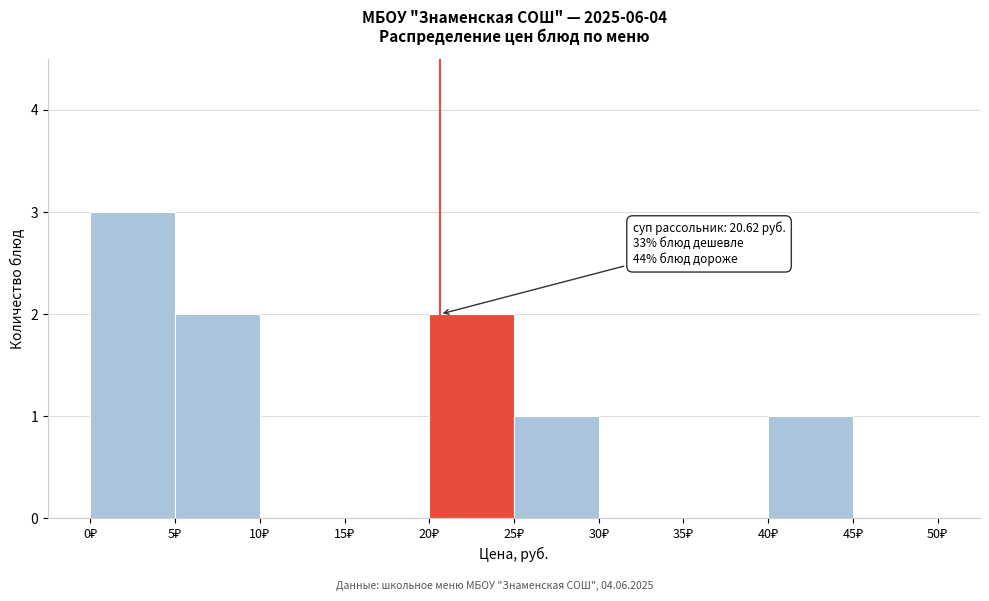

Over which range of the x-axis is the bar tallest?

0 to 5